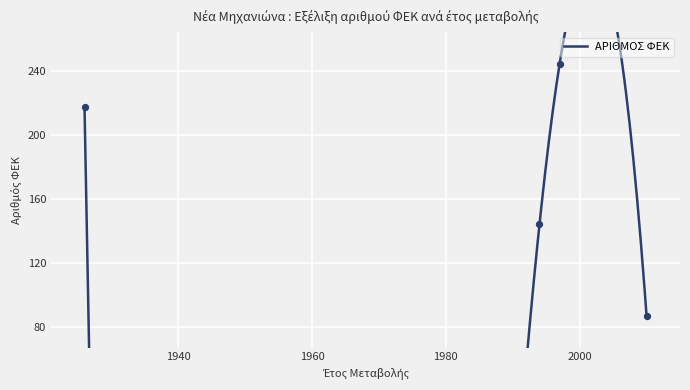

What is the ratio of the value at 31/08/1994 to the value at 07/06/2010?

1.7